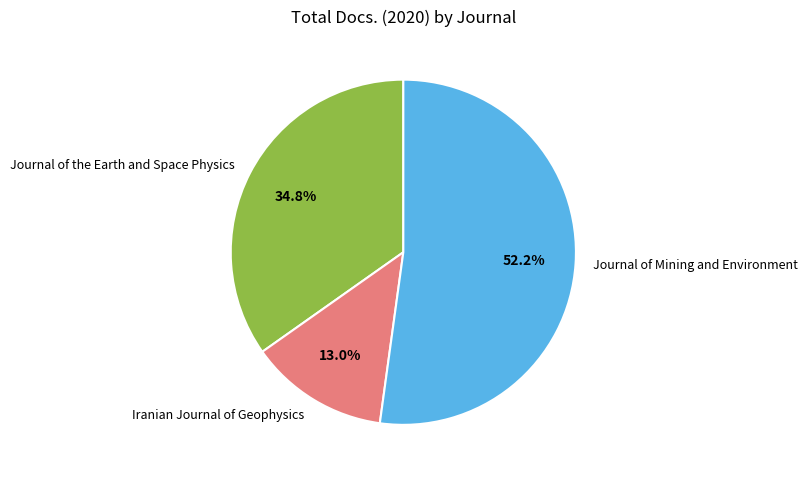

Which category accounts for the majority?

Journal of Mining and Environment